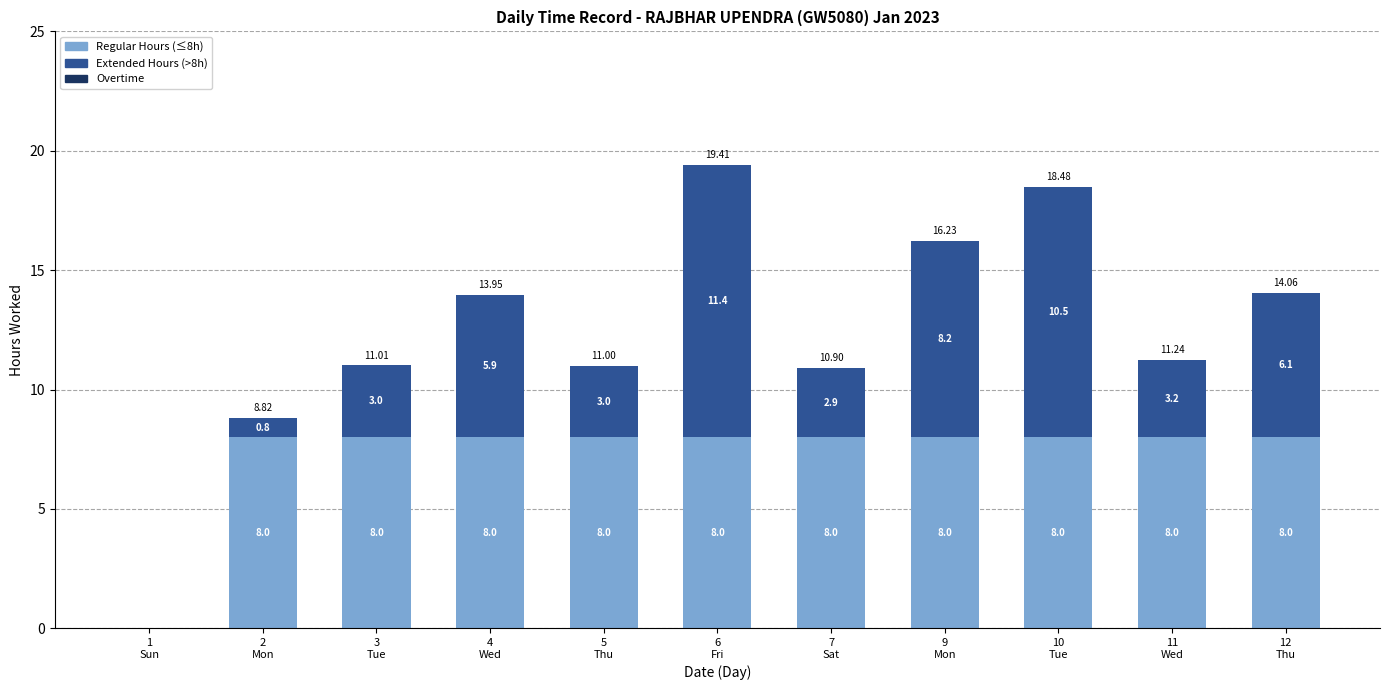

The value of Regular Hours (≤8h) at 3
Tue is 13.0. True or false?

False